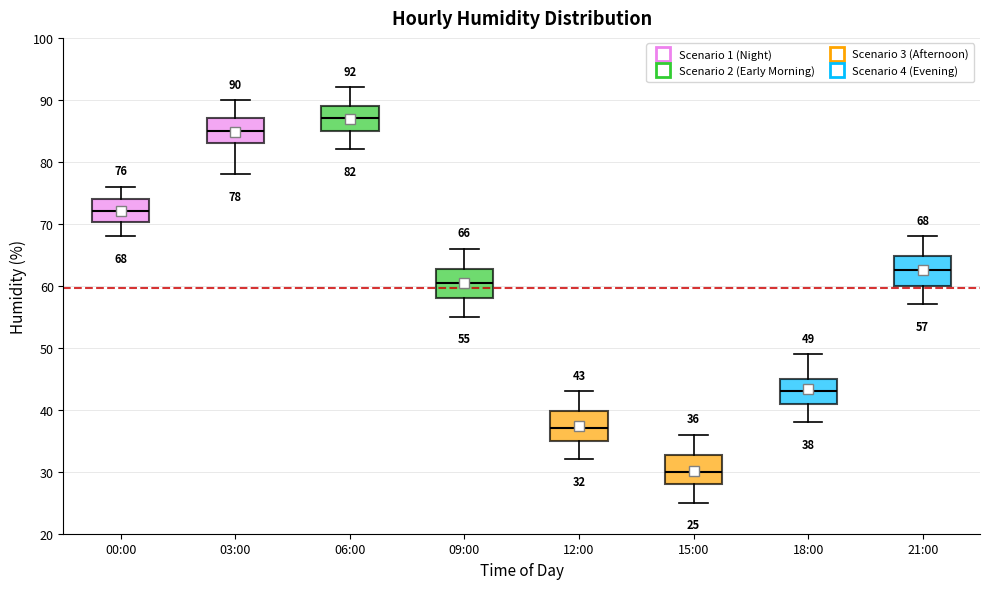

Which box has the highest median line?

06:00